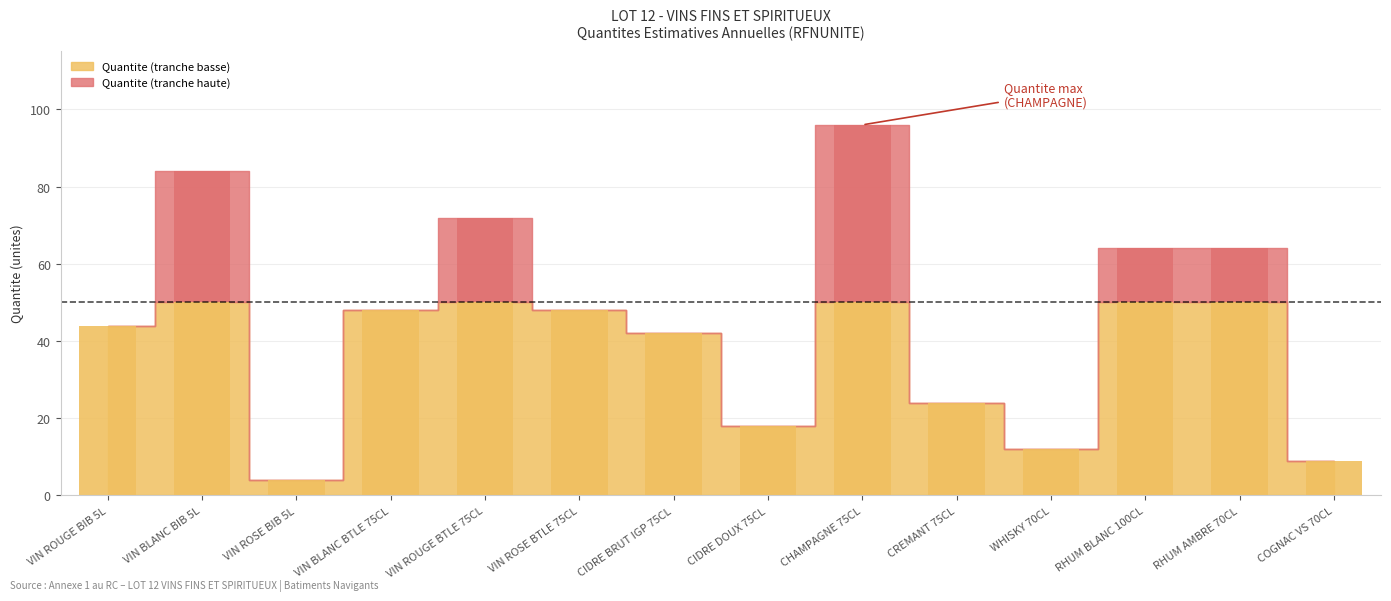

What position from the right is CIDRE DOUX 75CL?

7